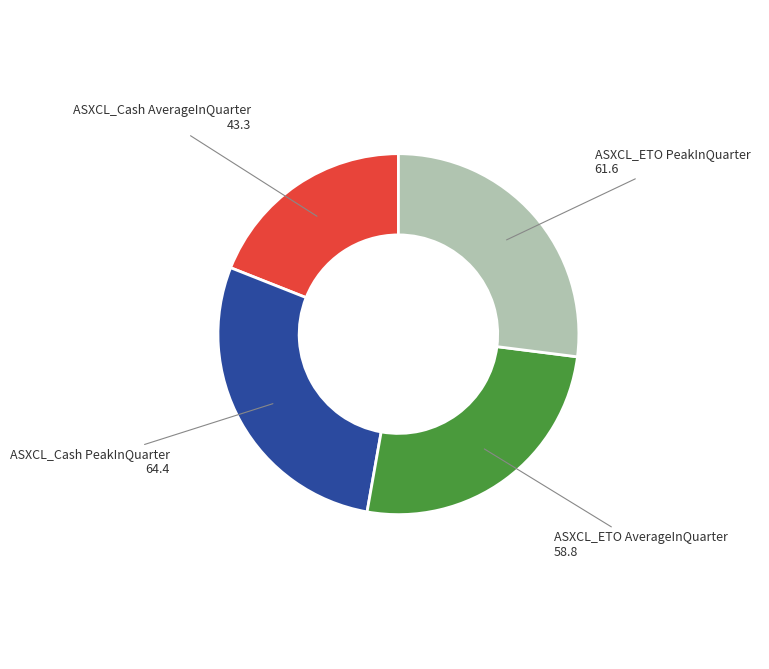

How many segments does this pie chart have?

4